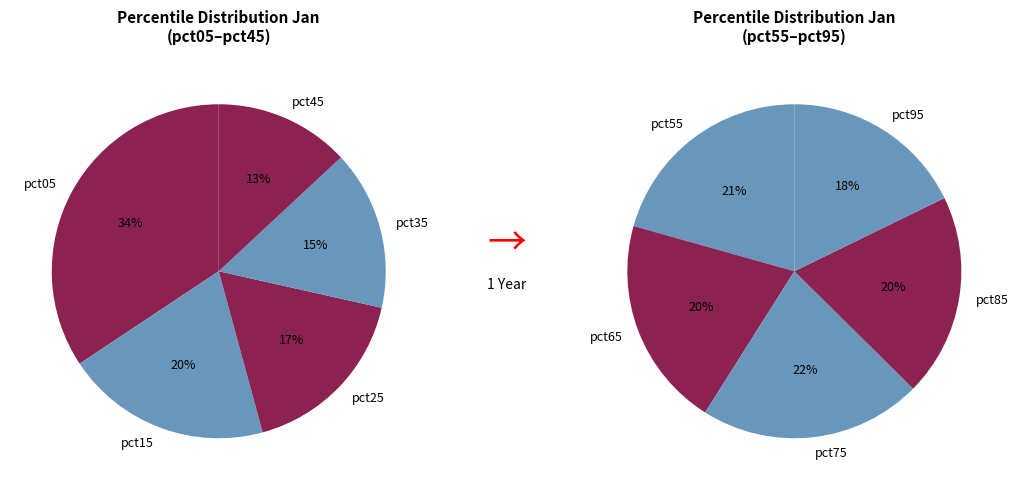

Count the number of slices in the pie.

10